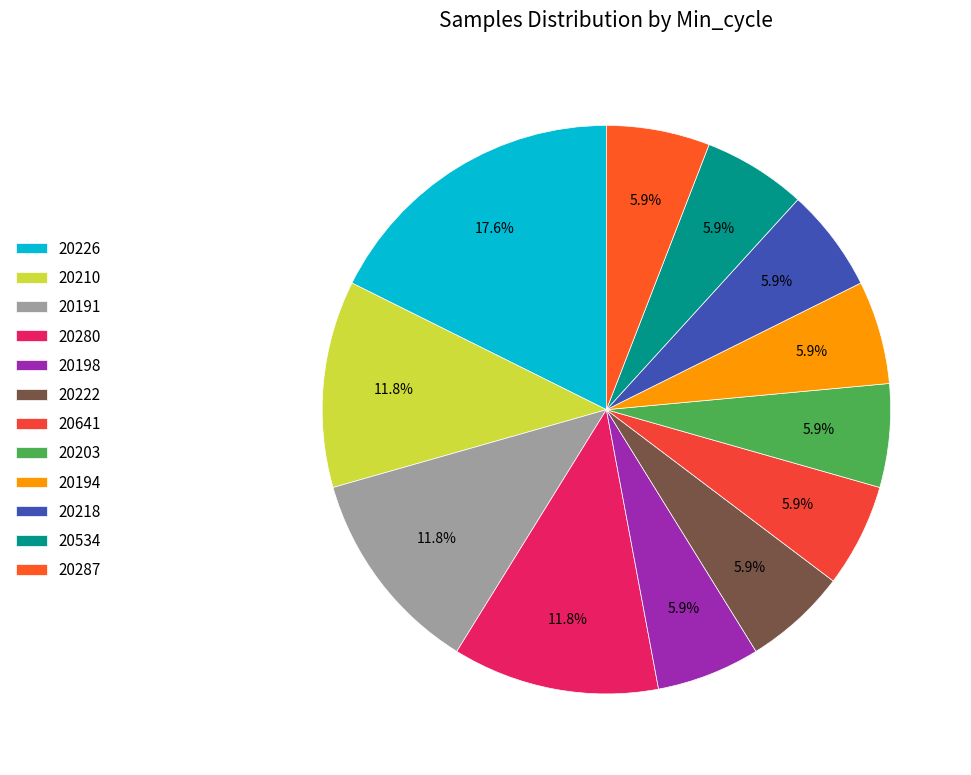

How many segments does this pie chart have?

12